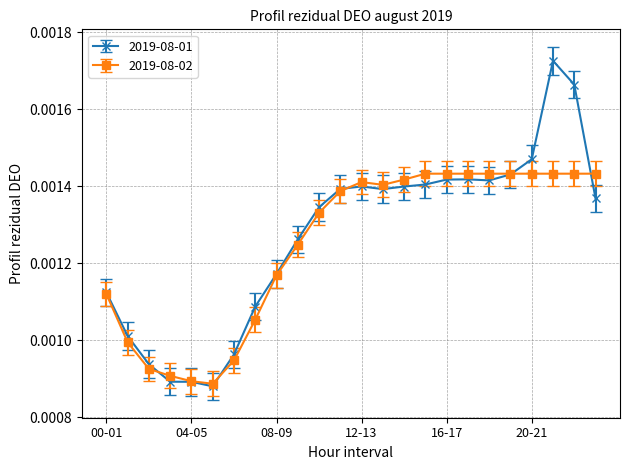

In 2019-08-01, how many points are higher than both neighbors (excluding endpoints)?

3